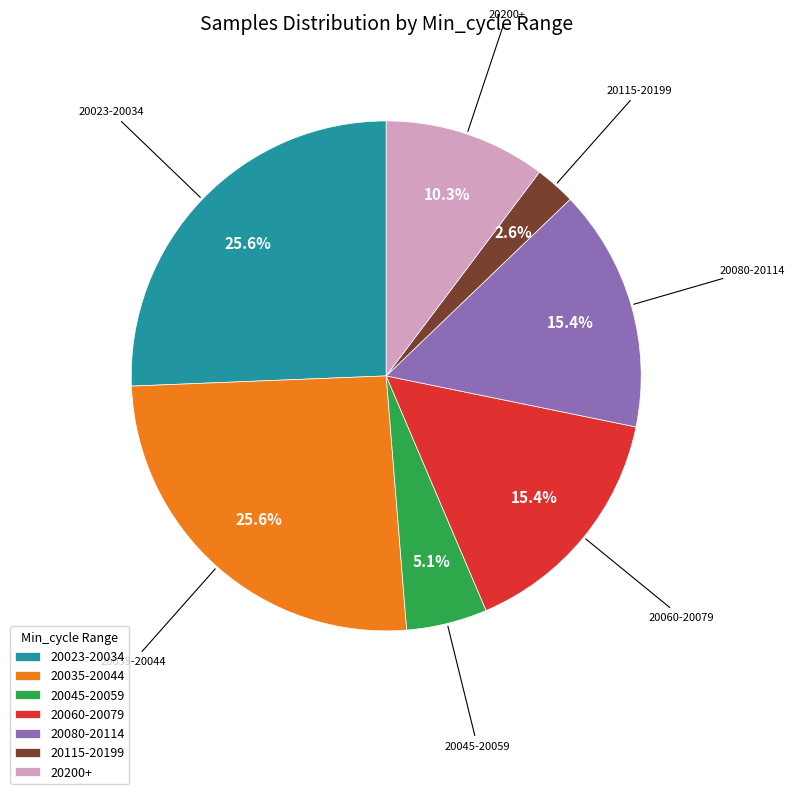

Which category has the smallest portion of the pie?

20115-20199